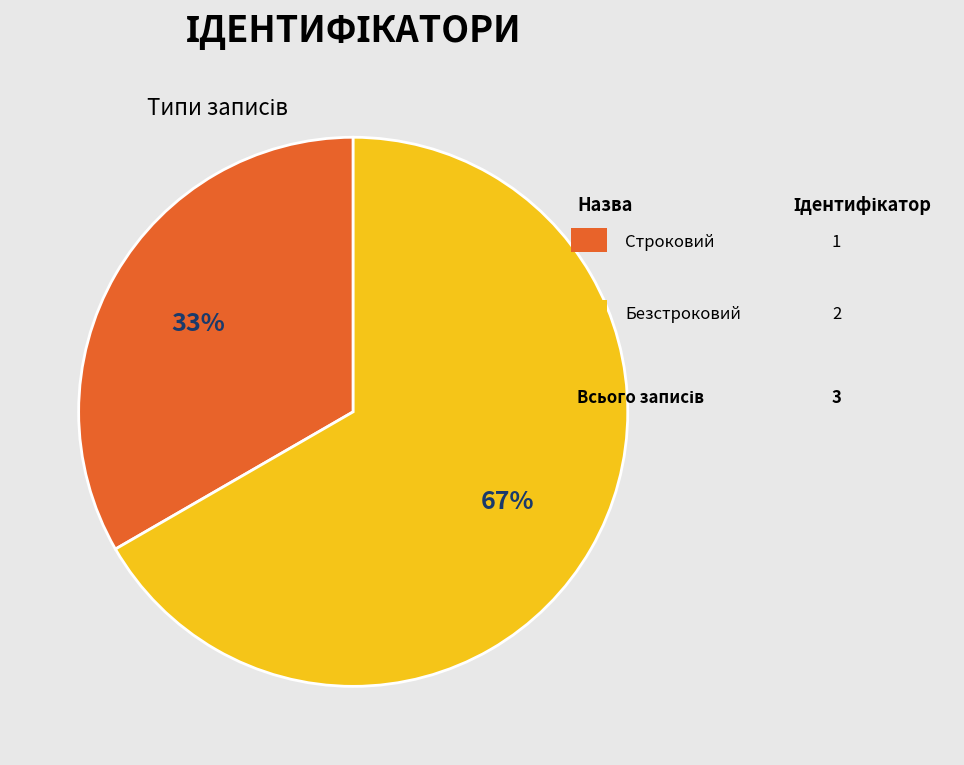

To the nearest percent, what is the average slice percentage?

50%